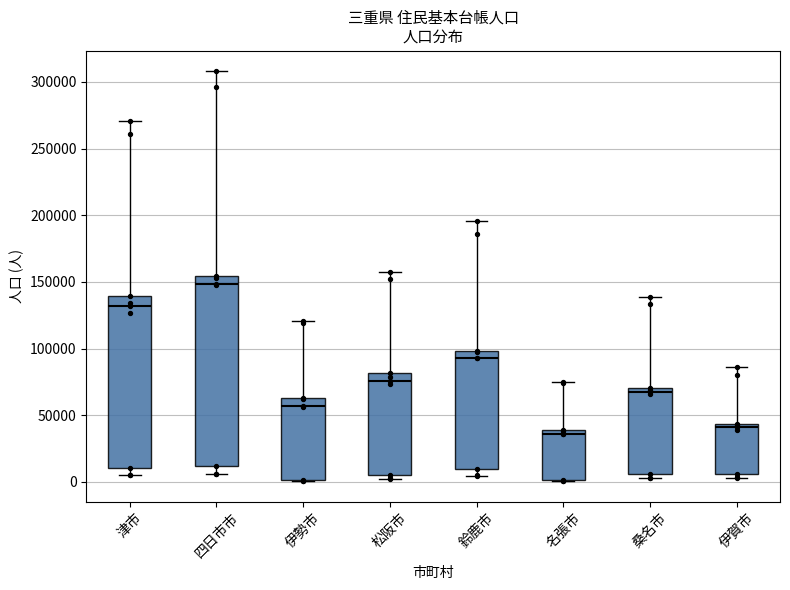

Reading left to right, transcribe this box plot: for each box, give where its median line is, the range the box spans, and where its two whiskers end, as read against the y-axis. The values are not printed on the chart, so give them approximately, as read against the axis.

津市: median 130000, box 10000 to 140000, whiskers 5000 to 270000
四日市市: median 150000, box 10000 to 155000, whiskers 5000 to 310000
伊勢市: median 55000, box 0 to 65000, whiskers 0 to 120000
松阪市: median 75000, box 5000 to 80000, whiskers 0 to 155000
鈴鹿市: median 95000, box 10000 to 100000, whiskers 5000 to 195000
名張市: median 35000, box 0 to 40000, whiskers 0 to 75000
桑名市: median 70000 (just below the box's upper edge), box 5000 to 70000, whiskers 5000 (just below the box's lower edge) to 140000
伊賀市: median 40000, box 5000 to 45000, whiskers 5000 (just below the box's lower edge) to 85000